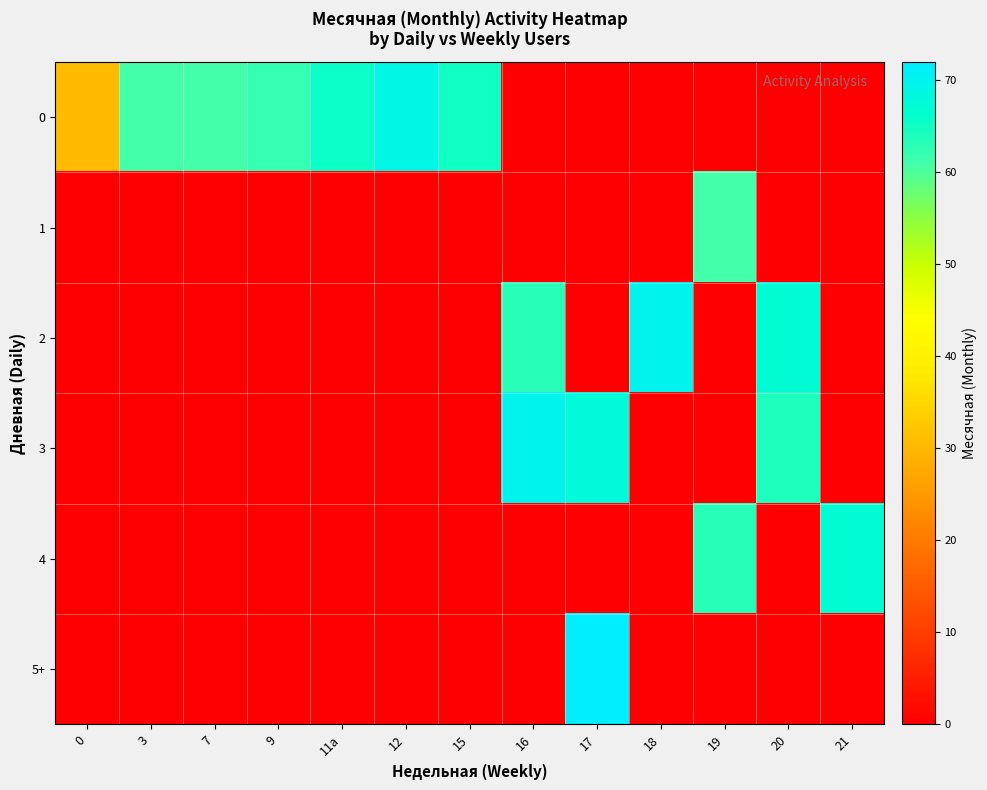

Which label corresponds to the largest value in the chart?

17